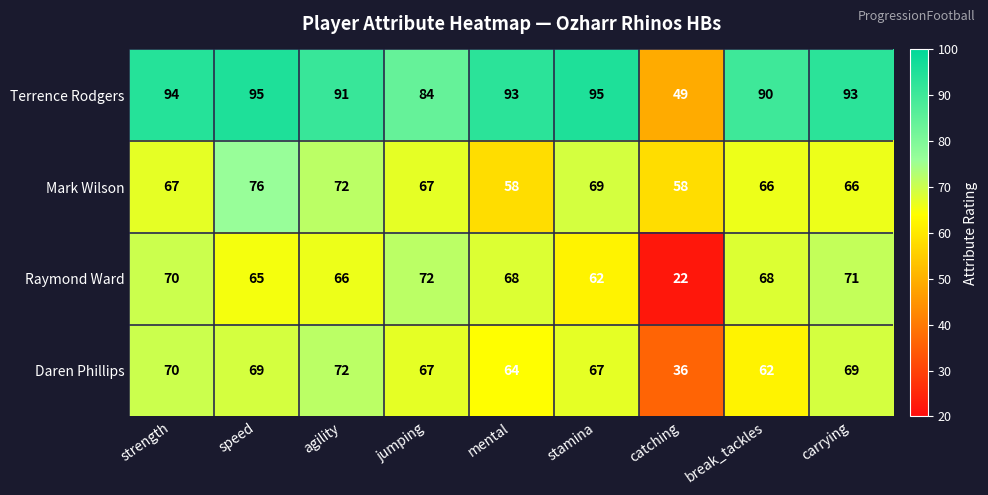

Read the Mark Wilson value at jumping.

67